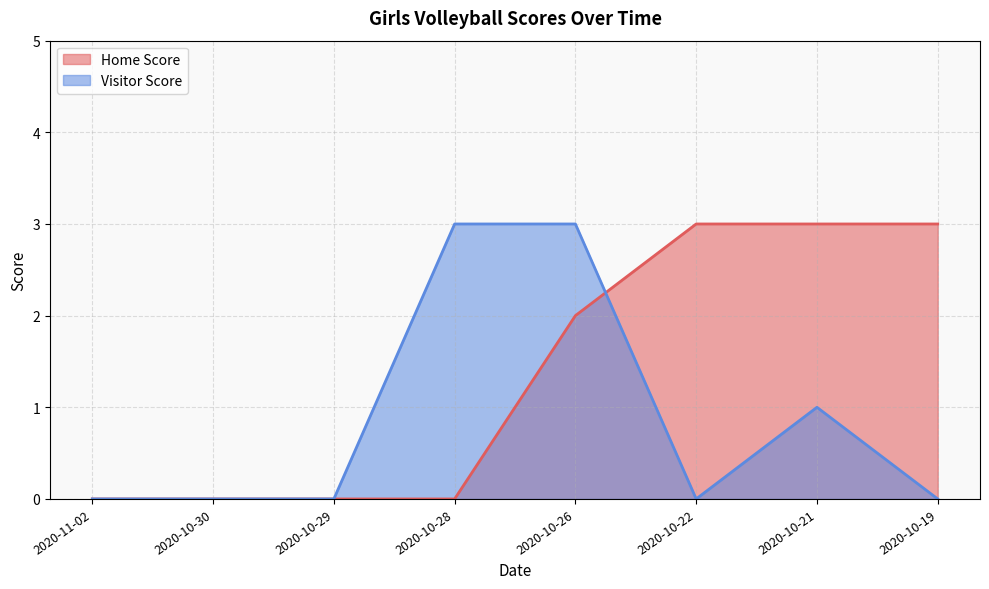

List the series in order of their peak value, highest first.

Home Score, Visitor Score